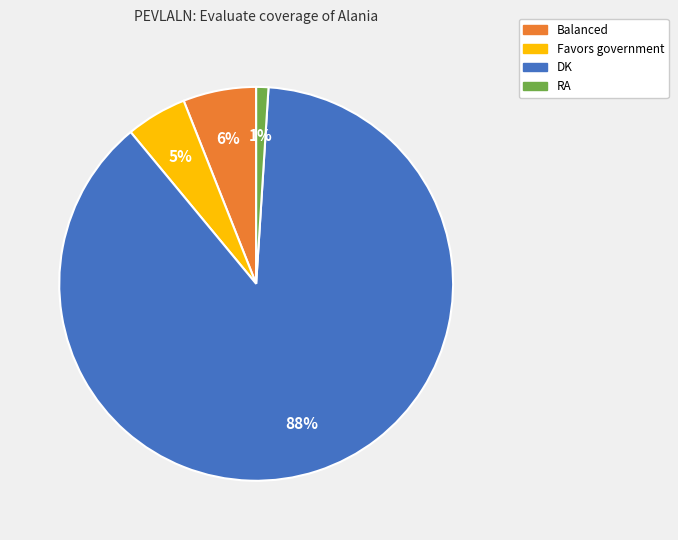

To the nearest percent, what is the average slice percentage?

25%